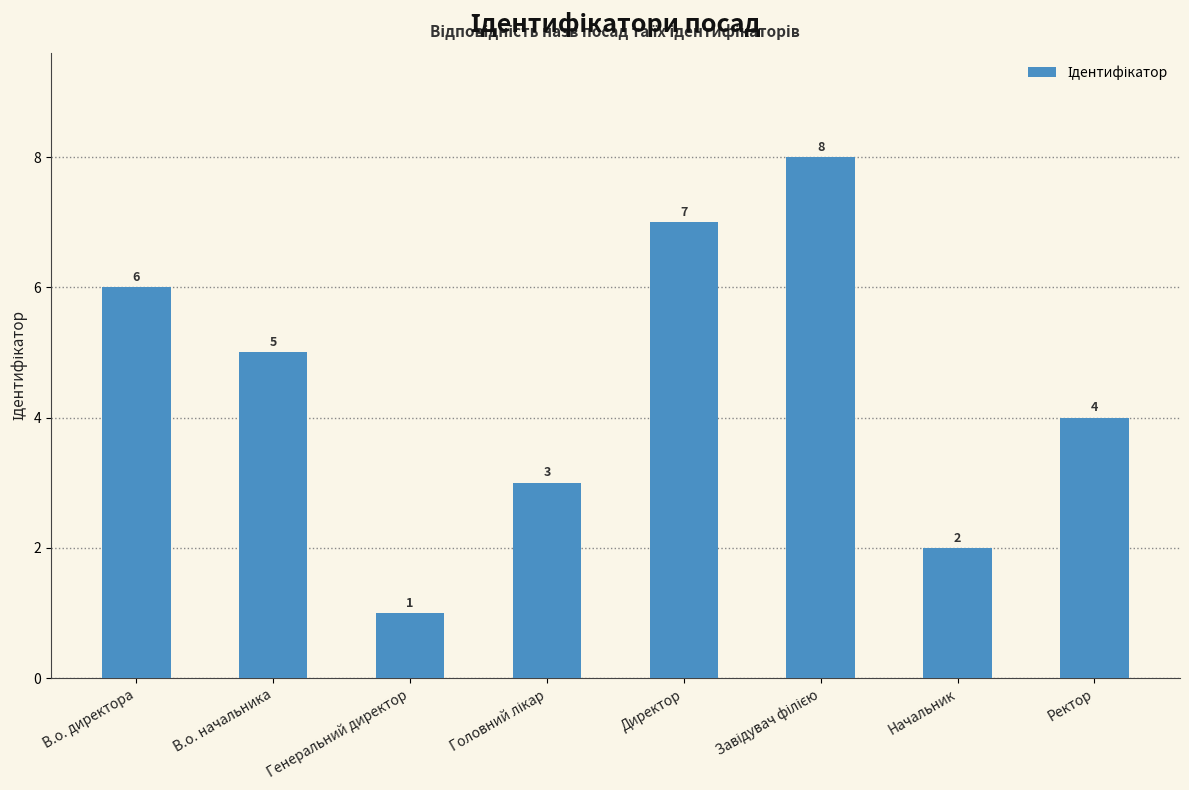

What is the value of the 4th bar from the left?

3